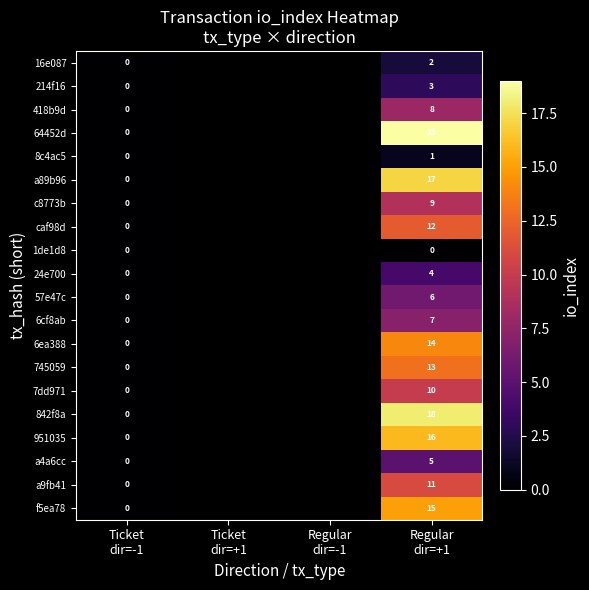

Count the number of categories in the chart.

4